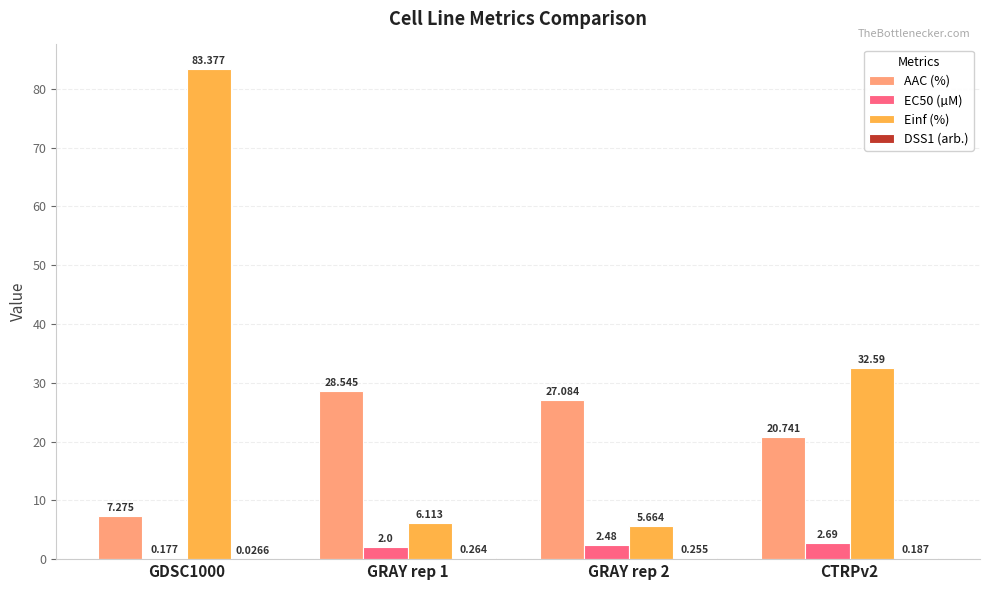

Which label corresponds to the largest value in the chart?

GDSC1000